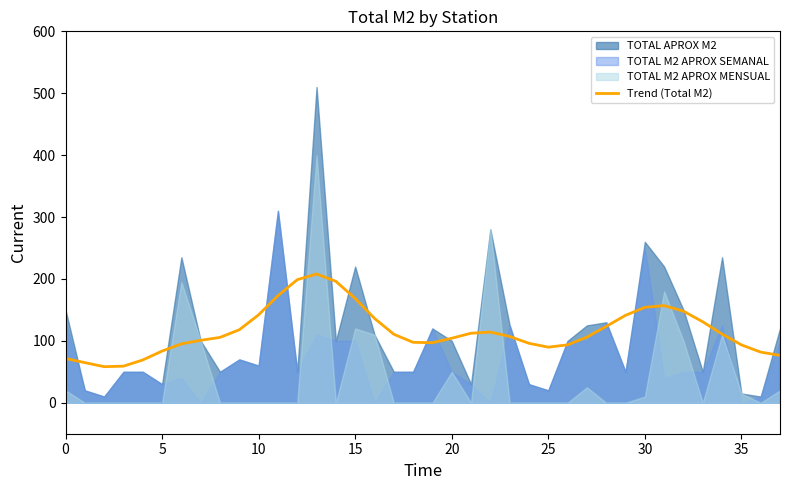

The value of Trend (Total M2) at 15 is 47.6. True or false?

False